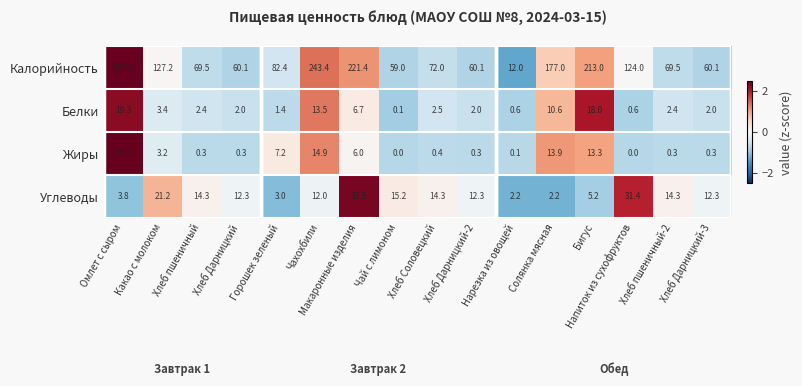

At which category is the sum across all series the highest?

Омлет с сыром